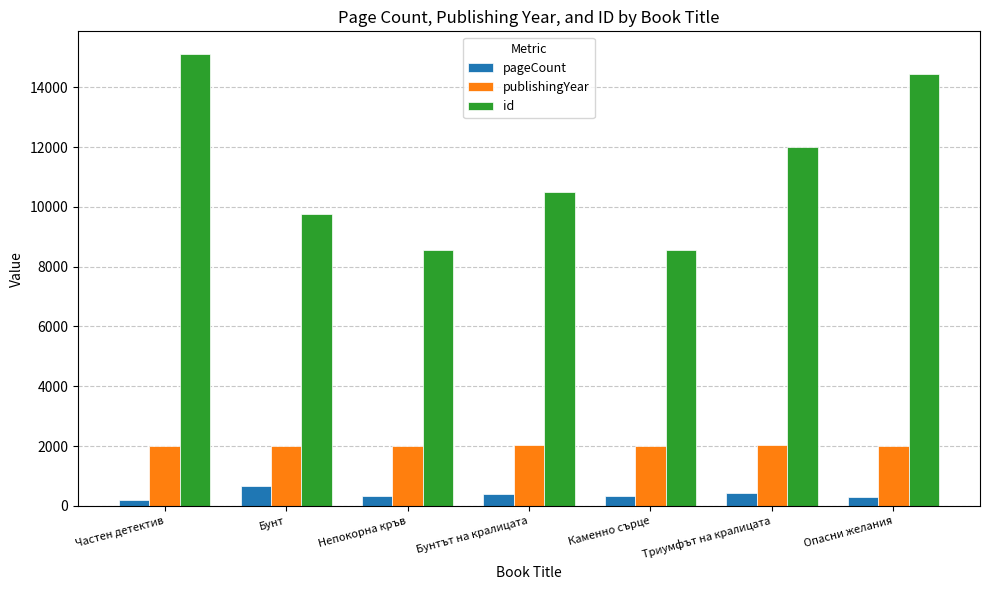

At how many categories does at least one series exceed 14676?

1